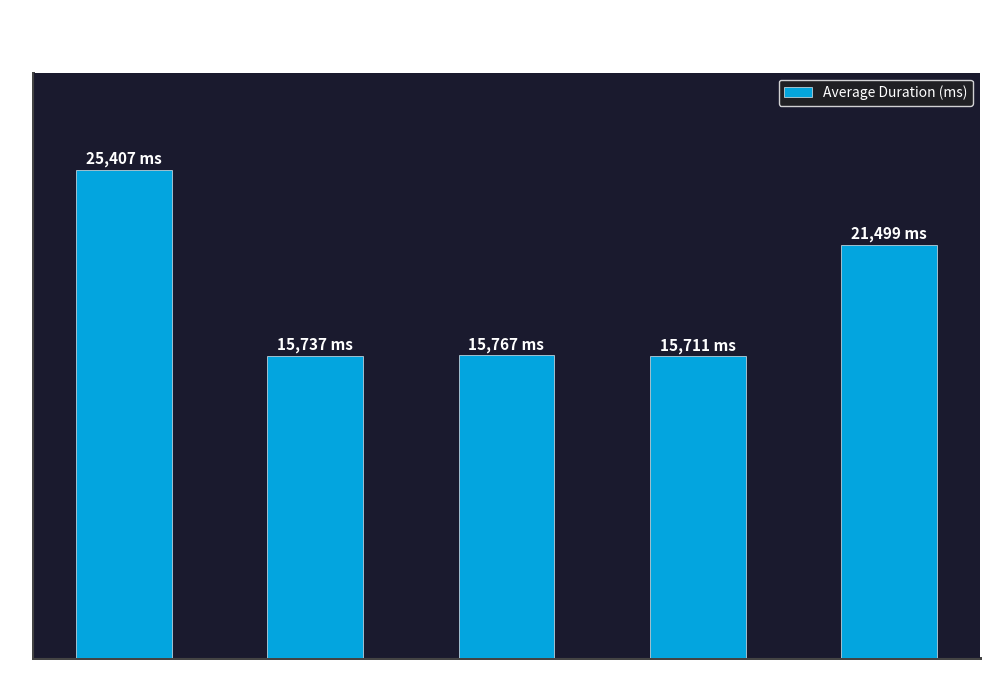

True or false: the data shows 15767 at Segment 3.

True